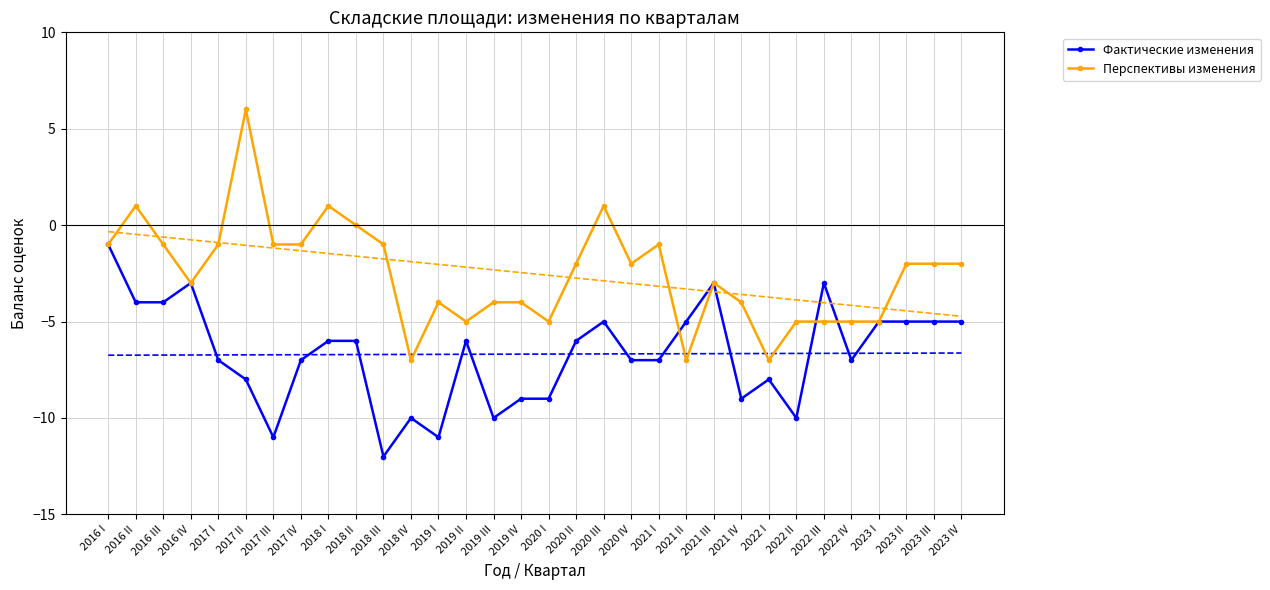

True or false: Перспективы изменения and Фактические изменения cross at least once.

True